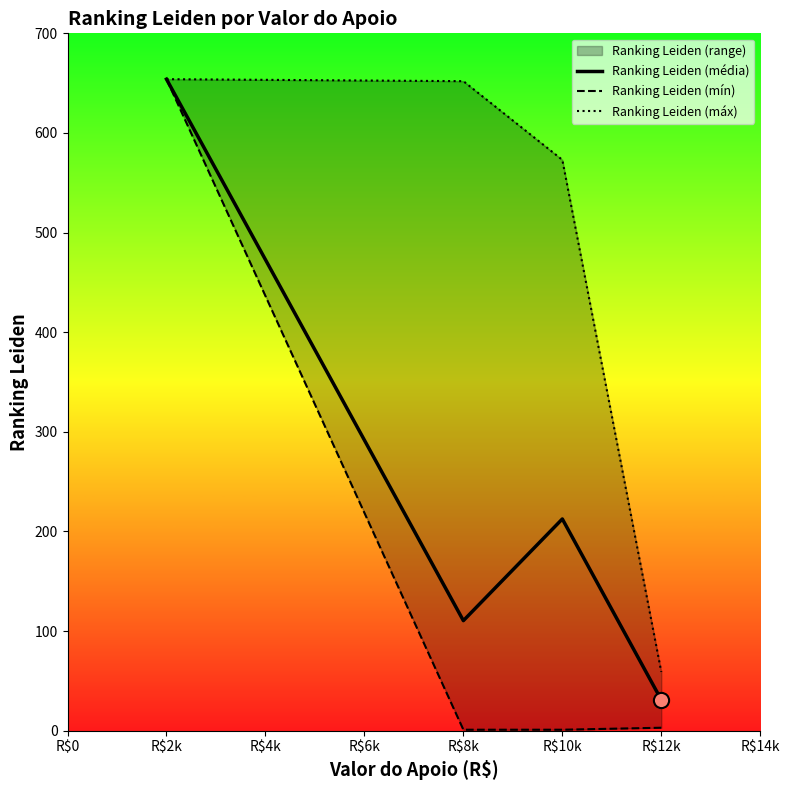

What are all the series names shown in the legend?

Ranking Leiden (média), Ranking Leiden (mín), Ranking Leiden (máx)